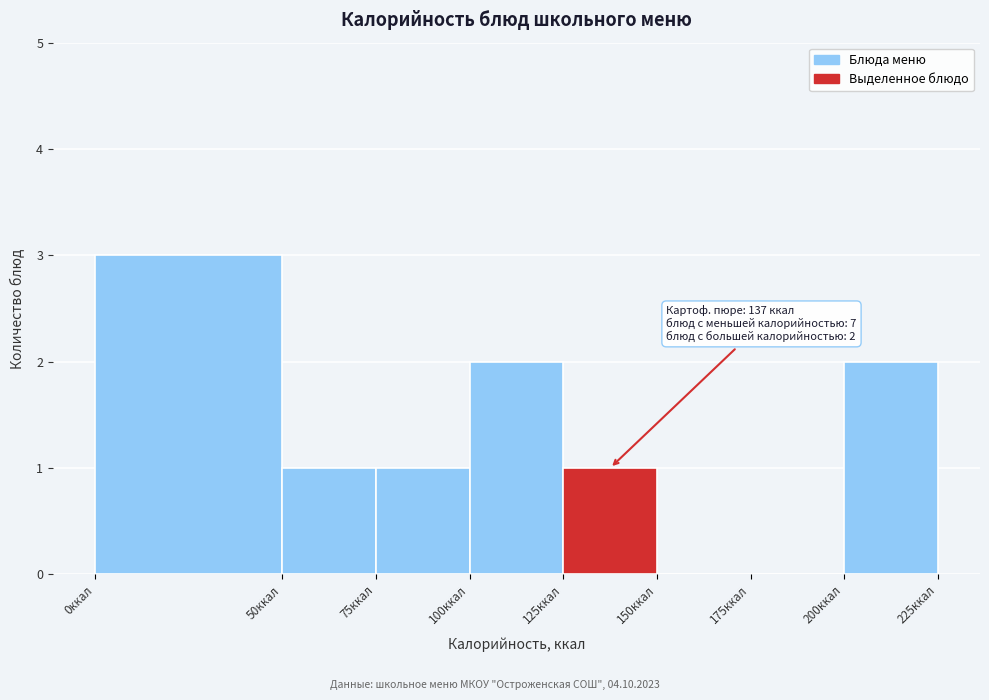

Over which range of the x-axis is the bar tallest?

0 to 50